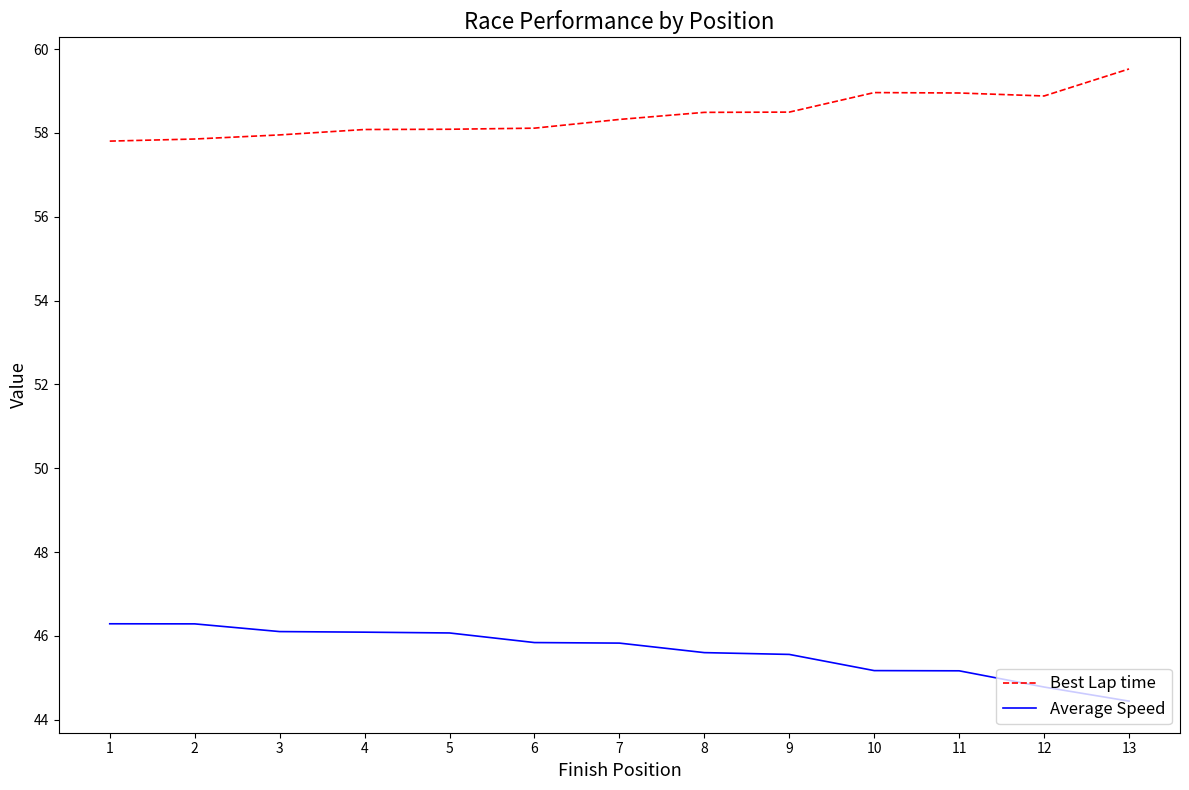

What is the greatest value displayed?

59.5